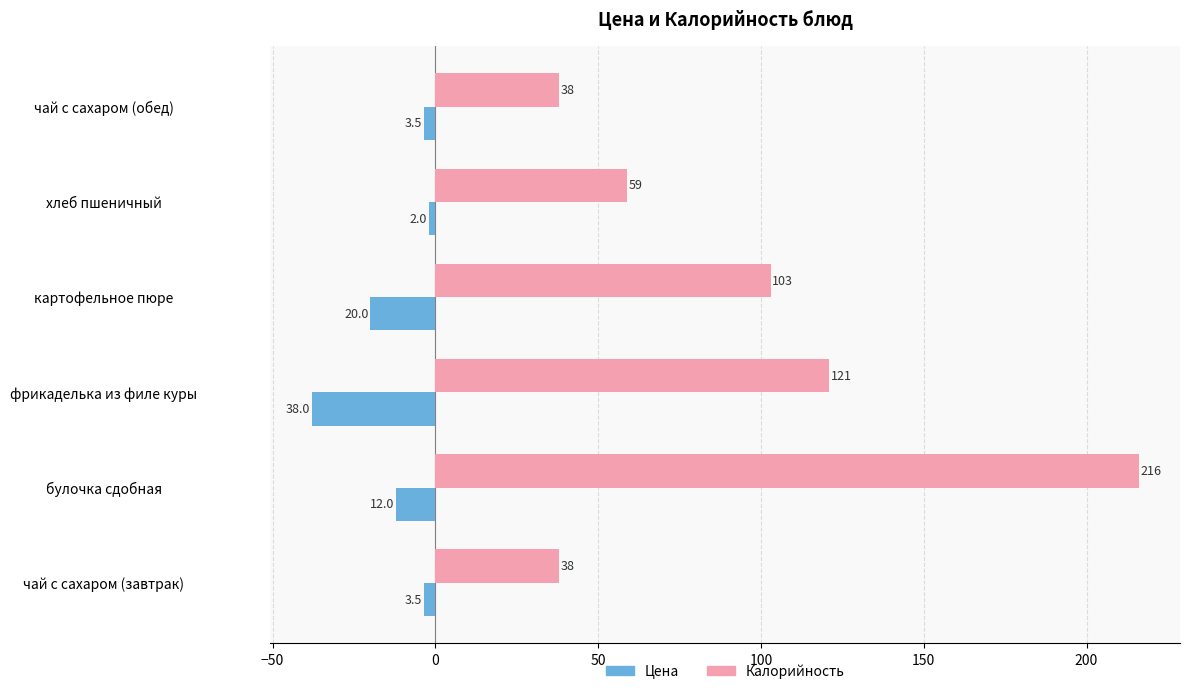

What is the maximum value for Калорийность?

216.0